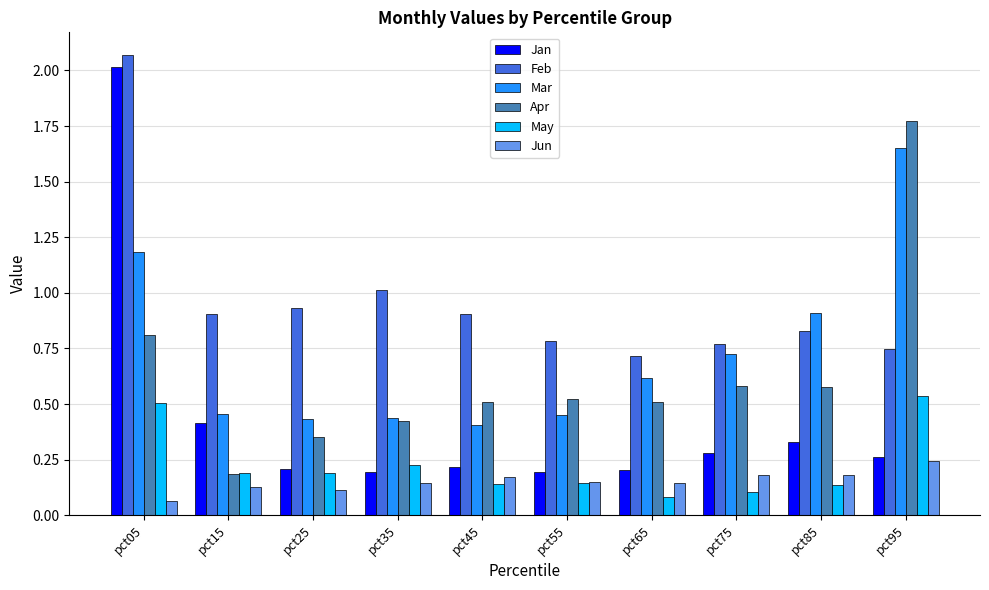

The value of Feb at pct15 is 0.9. True or false?

True